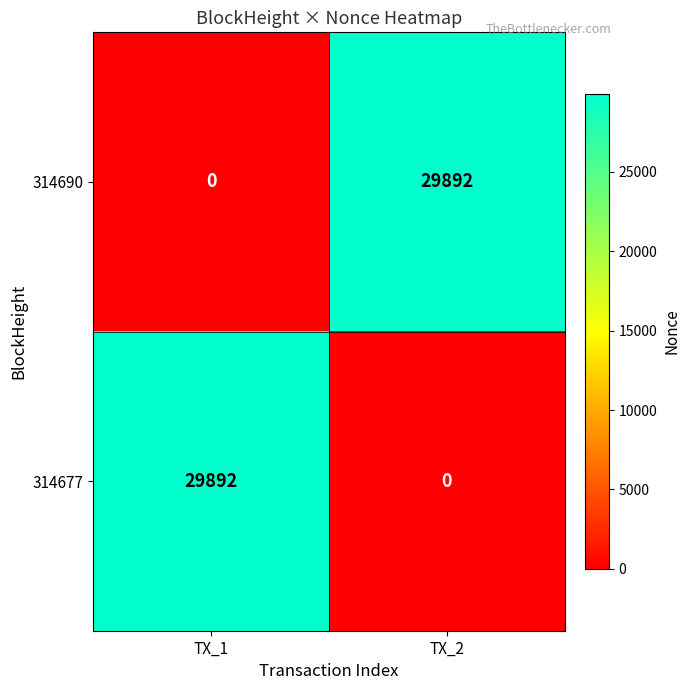

Reading left to right, transcribe all the data shown in this chart.

314690: 0	29892
314677: 29892	0